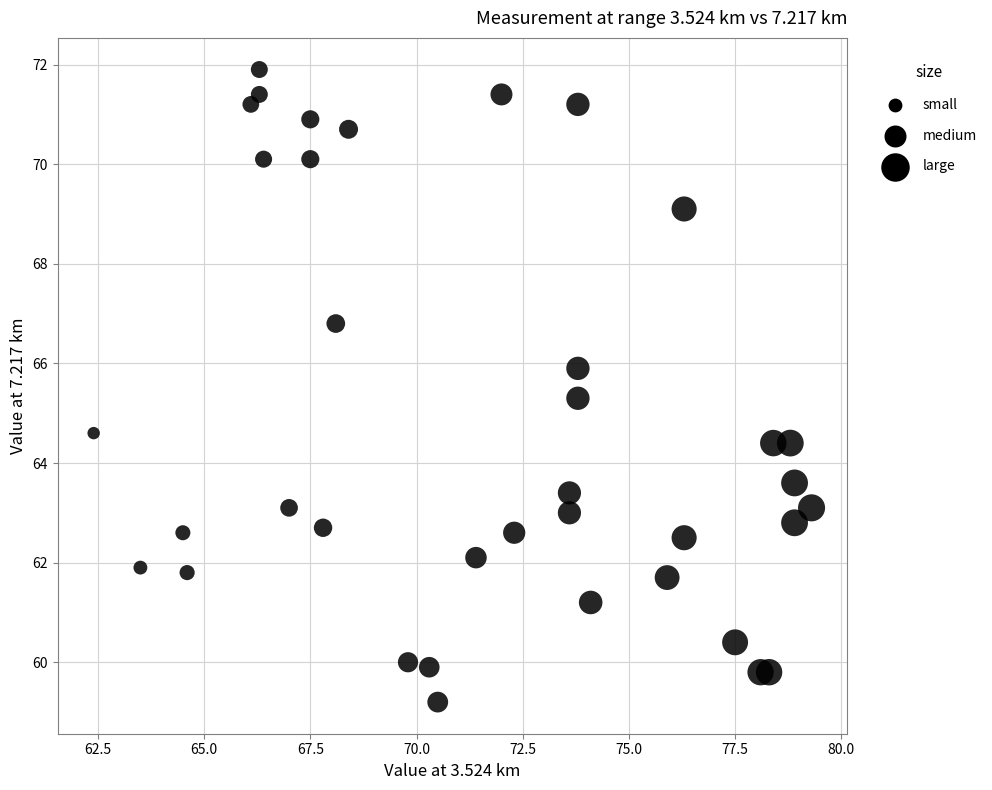

What is the range of X values (max minus min)?

16.9